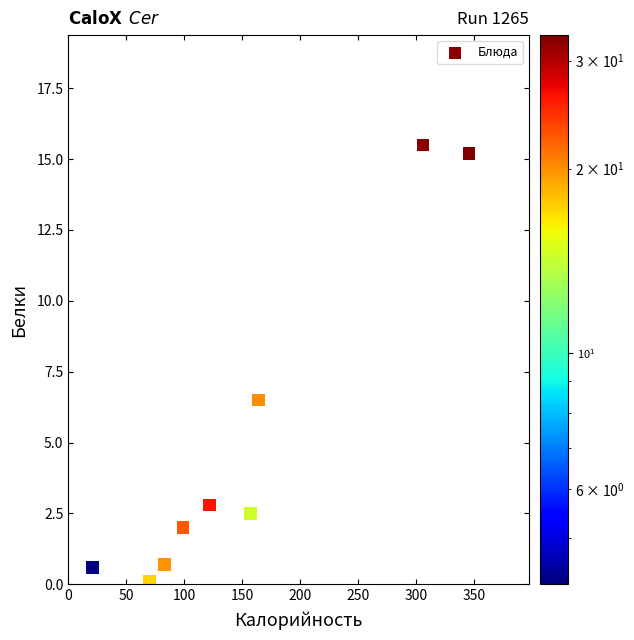

What Y value in the scatter plot is closest to 7?

6.5